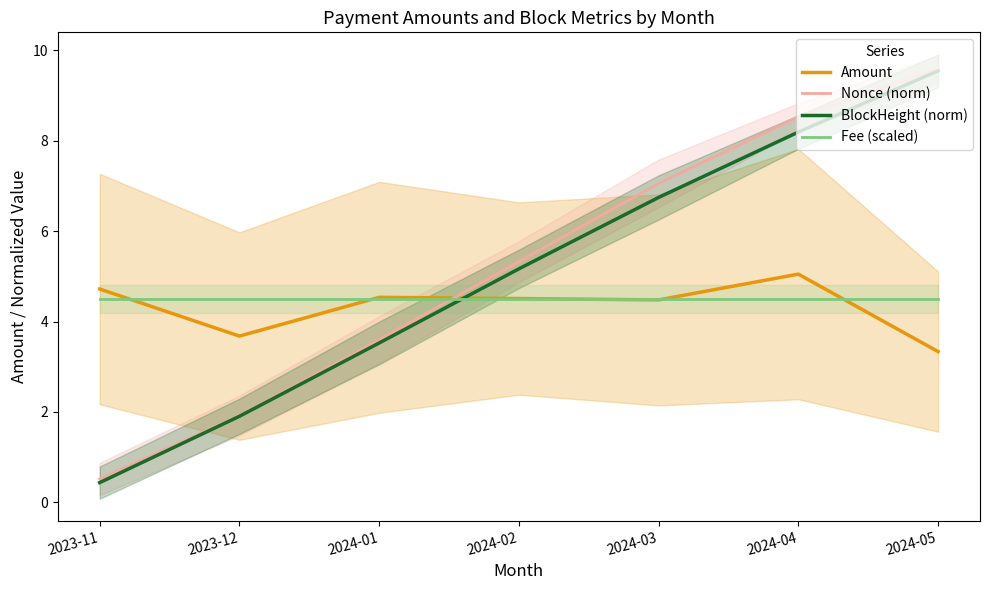

How many data points does each series have?

7